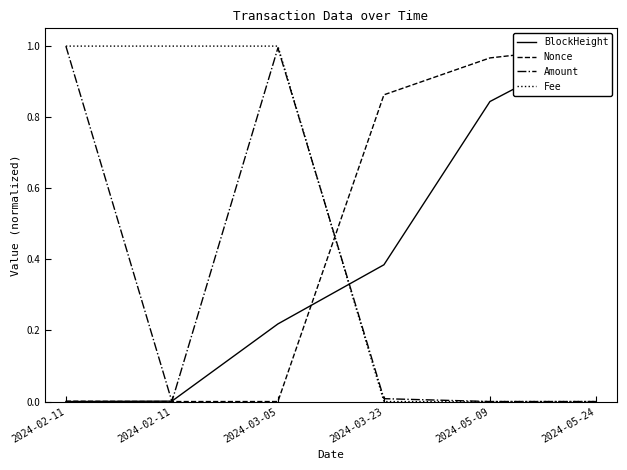

True or false: Fee has a value of 0.4 at 2024-05-09.

False